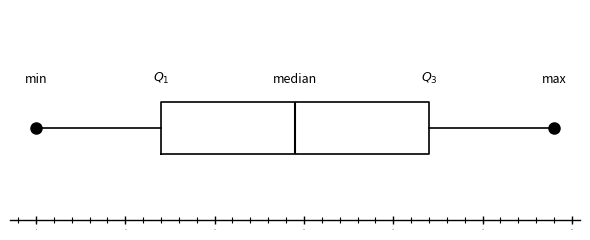

Where does the right whisker of the box end on the x-axis? The values are not printed on the chart, so give them approximately, as read against the axis.

58